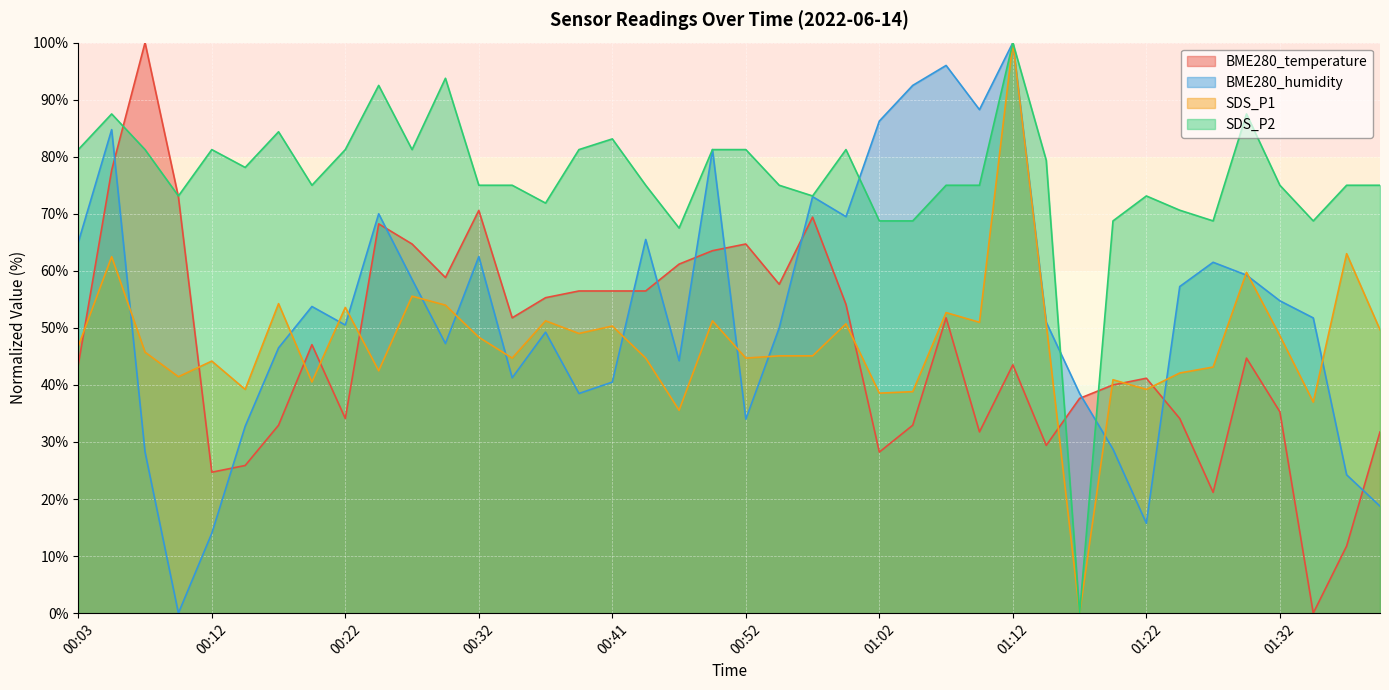

Rank the categories by BME280_temperature value from highest to lowest.

00:07, 00:05, 00:10, 00:32, 00:57, 00:24, 00:27, 00:52, 00:49, 00:47, 00:29, 00:54, 00:39, 00:41, 00:44, 00:37, 00:59, 00:34, 01:07, 00:20, 01:30, 00:03, 01:12, 01:22, 01:20, 01:17, 01:32, 00:22, 01:25, 00:17, 01:04, 01:09, 01:40, 01:15, 01:02, 00:15, 00:12, 01:27, 01:37, 01:35